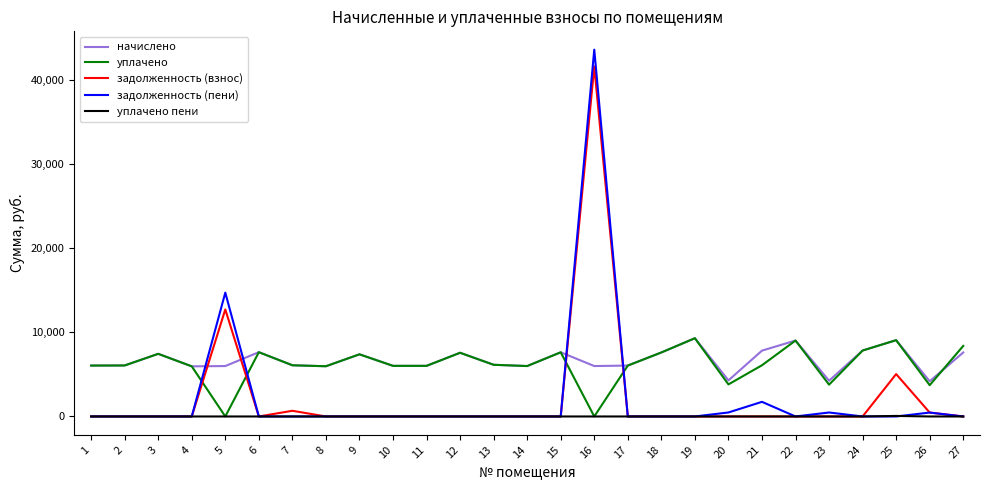

What is the spread (max minus min) of values at 8?

5967.4